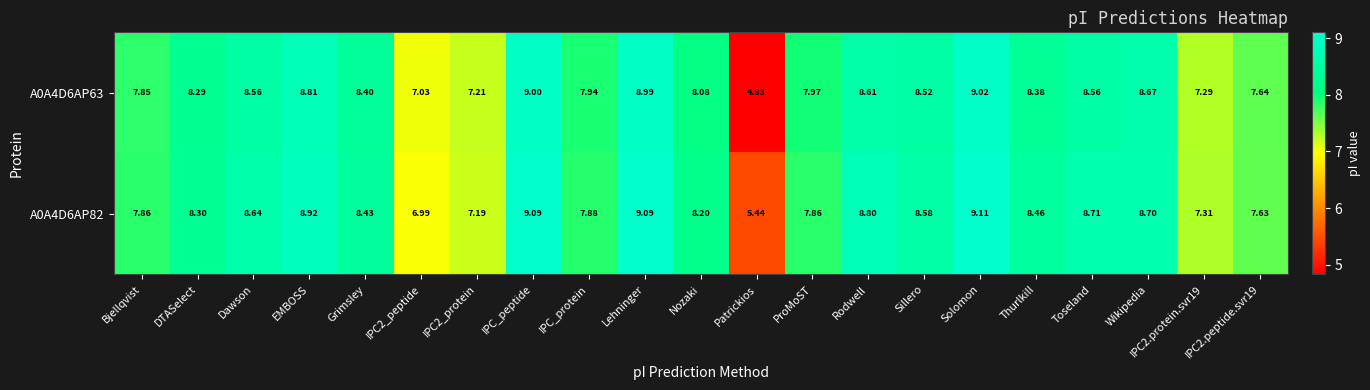

At which label does A0A4D6AP63 first exceed 8?

DTASelect